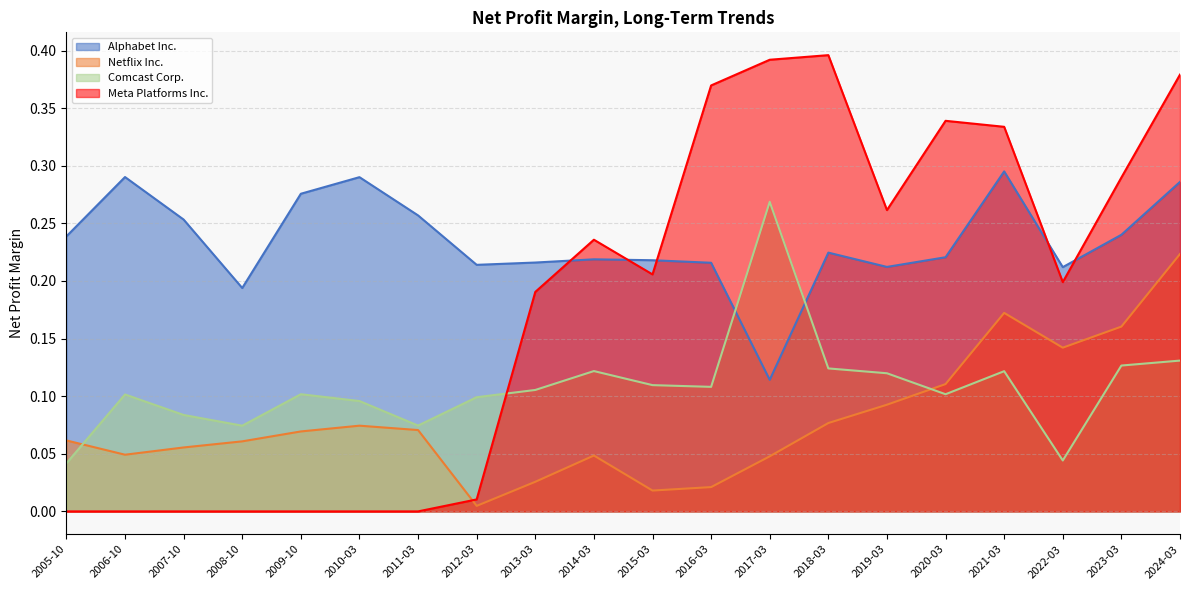

Which series changed the most between 2008-10 and 2014-03?

Meta Platforms Inc.